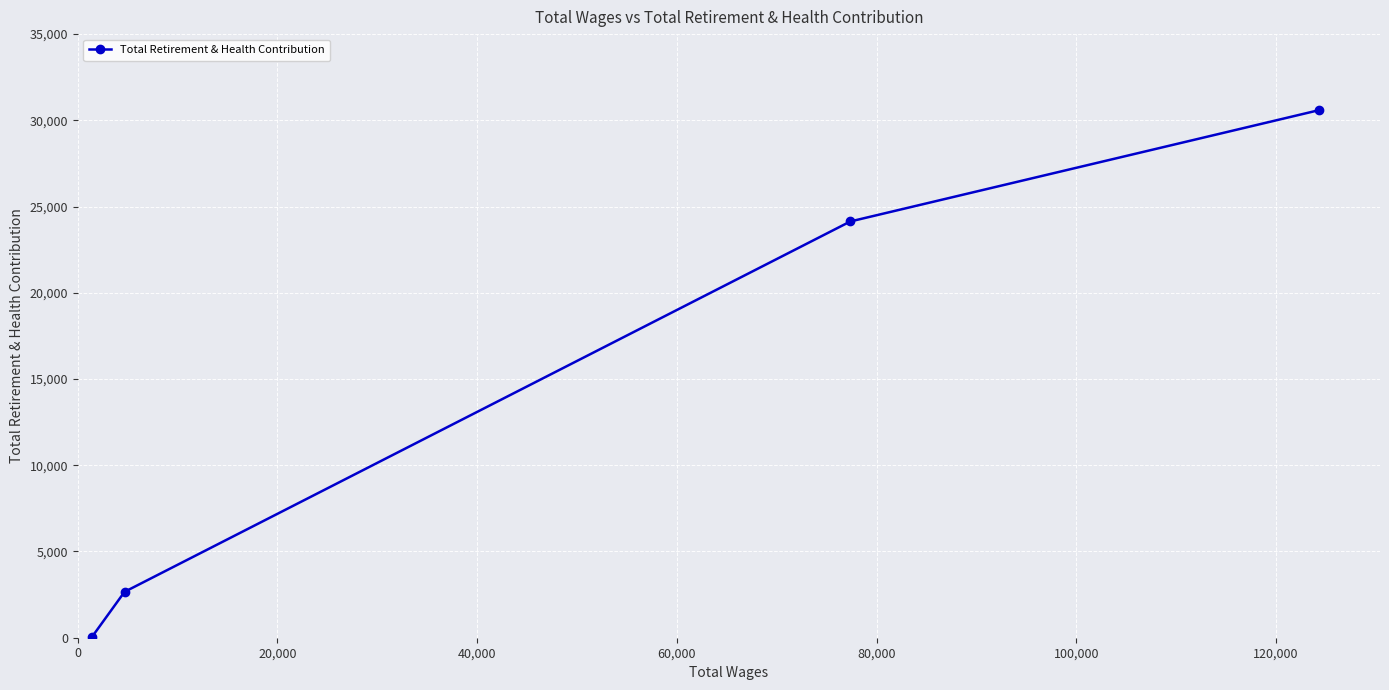

Does the chart display data point markers on the line(s)?

Yes